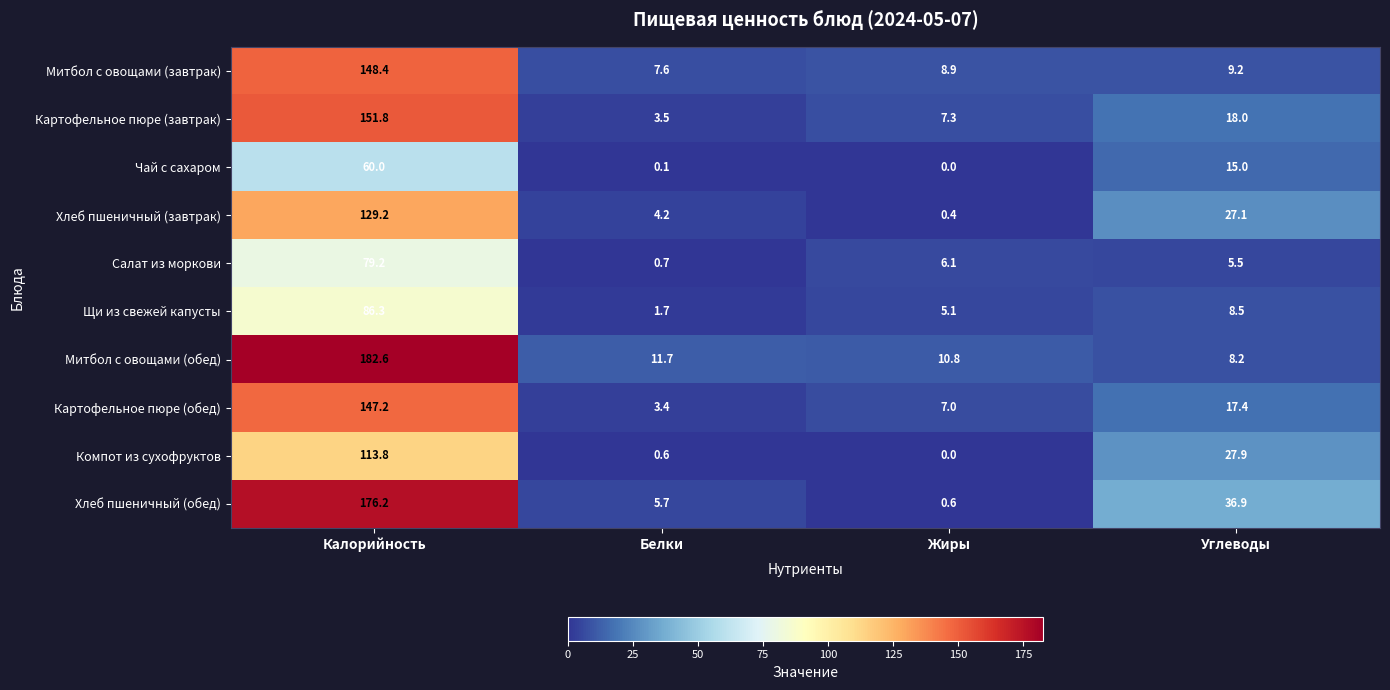

What is the highest value of the Чай с сахаром series?

60.0